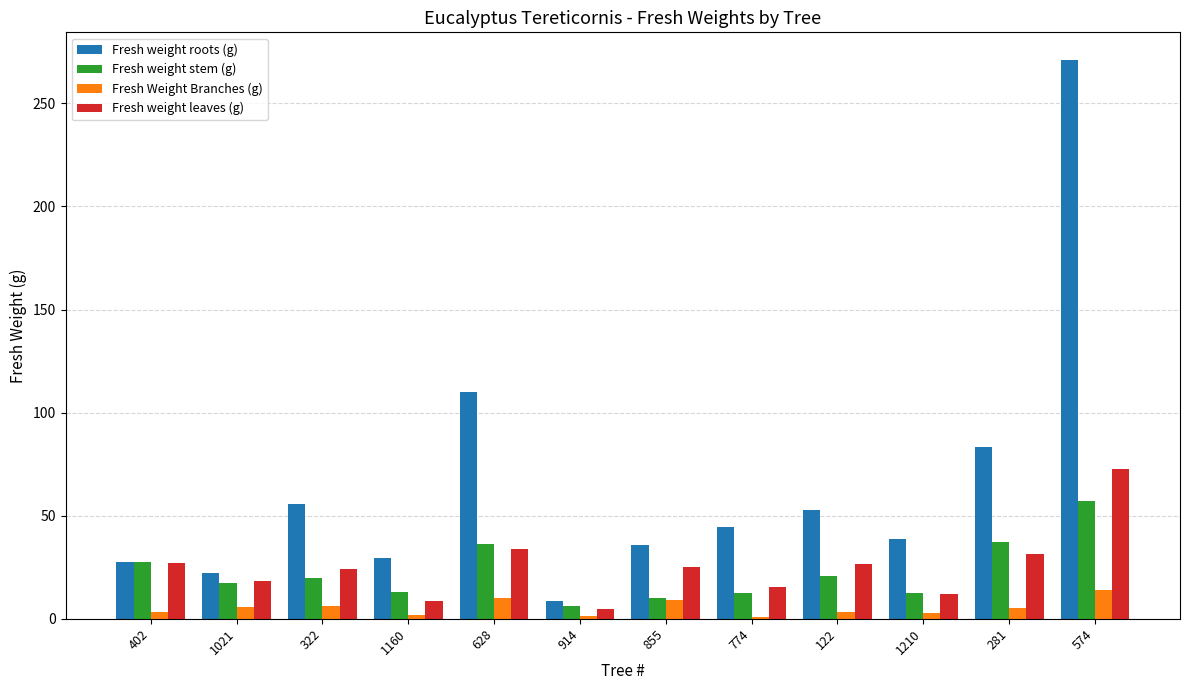

The value of Fresh weight roots (g) at 122 is 52.9. True or false?

True